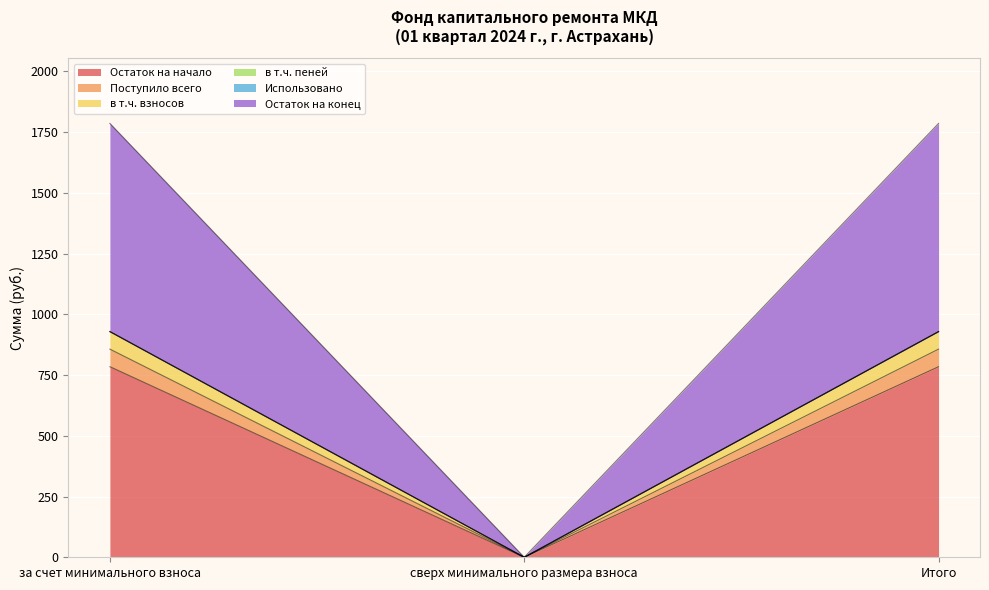

Does the chart display data point markers on the line(s)?

No